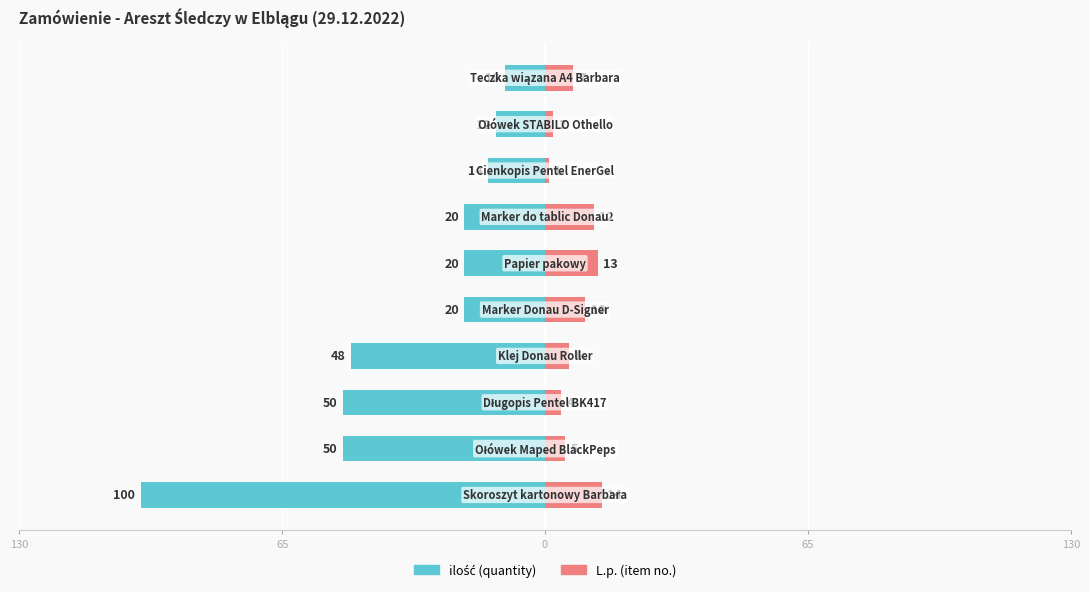

Reading left to right, extract all data points from this chart.

ilość: -100	-50	-50	-48	-20	-20	-20	-14	-12	-10
L.p.: 14	5	4	6	10	13	12	1	2	7